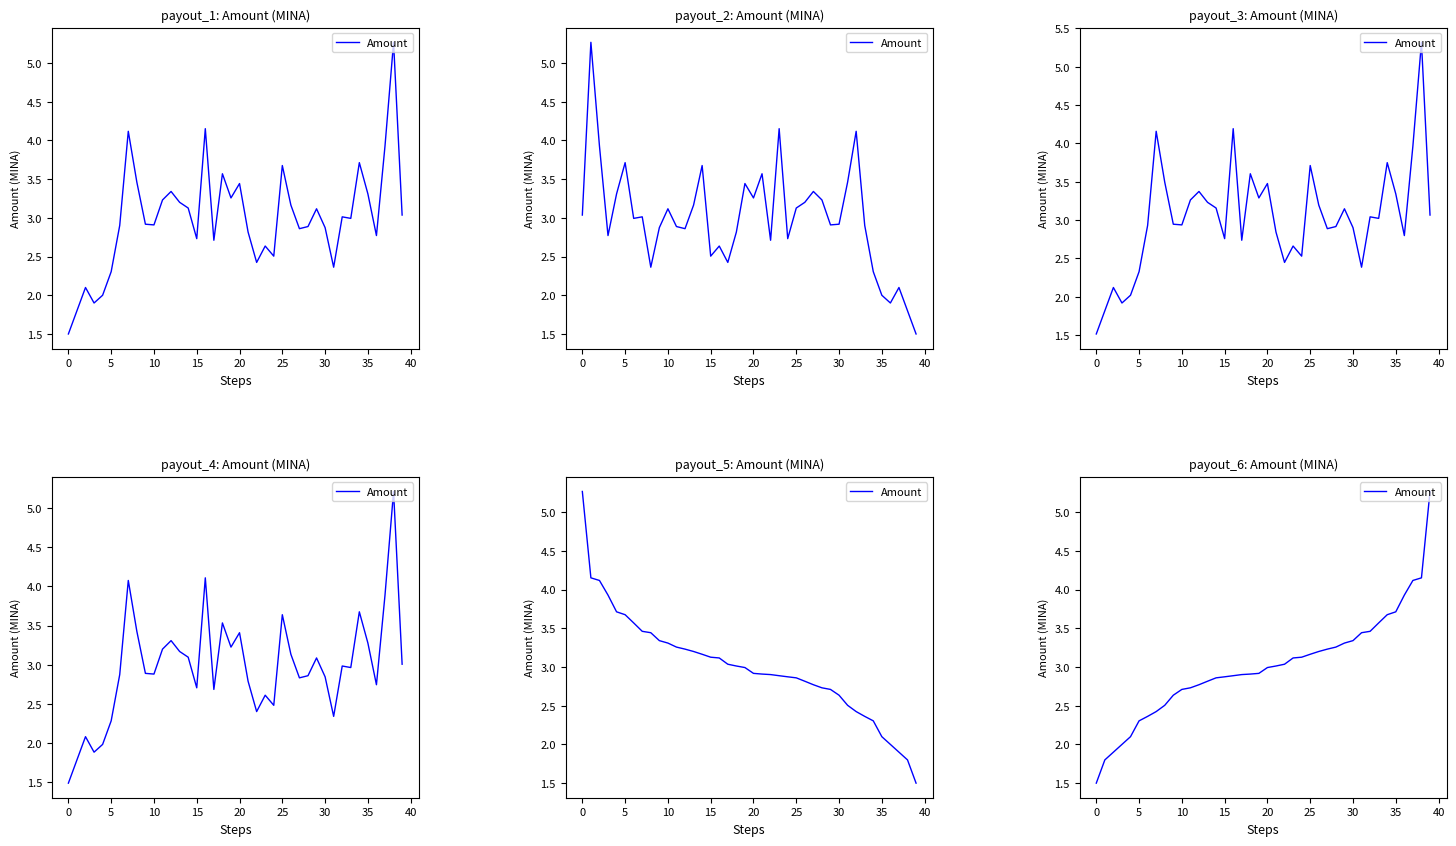

What is the sum of the values at 12 and 29?

6.1